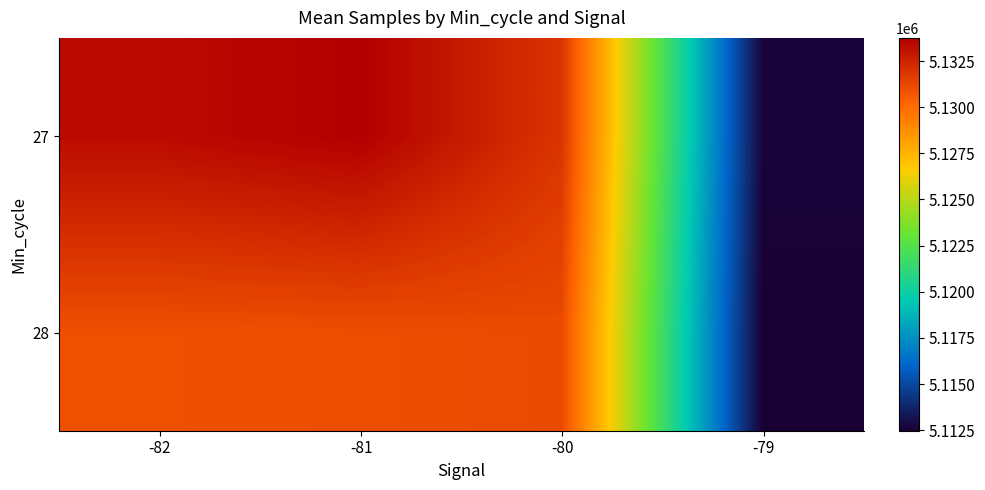

How many distinct data groups are displayed?

2